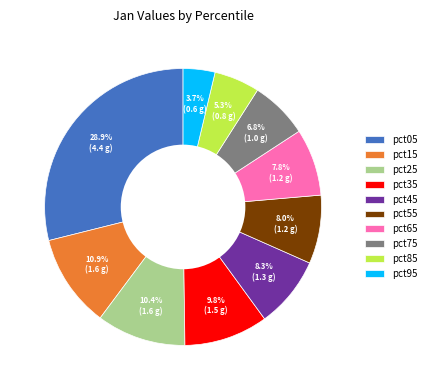

Is it true that pct45 is 3% of the pie?

False